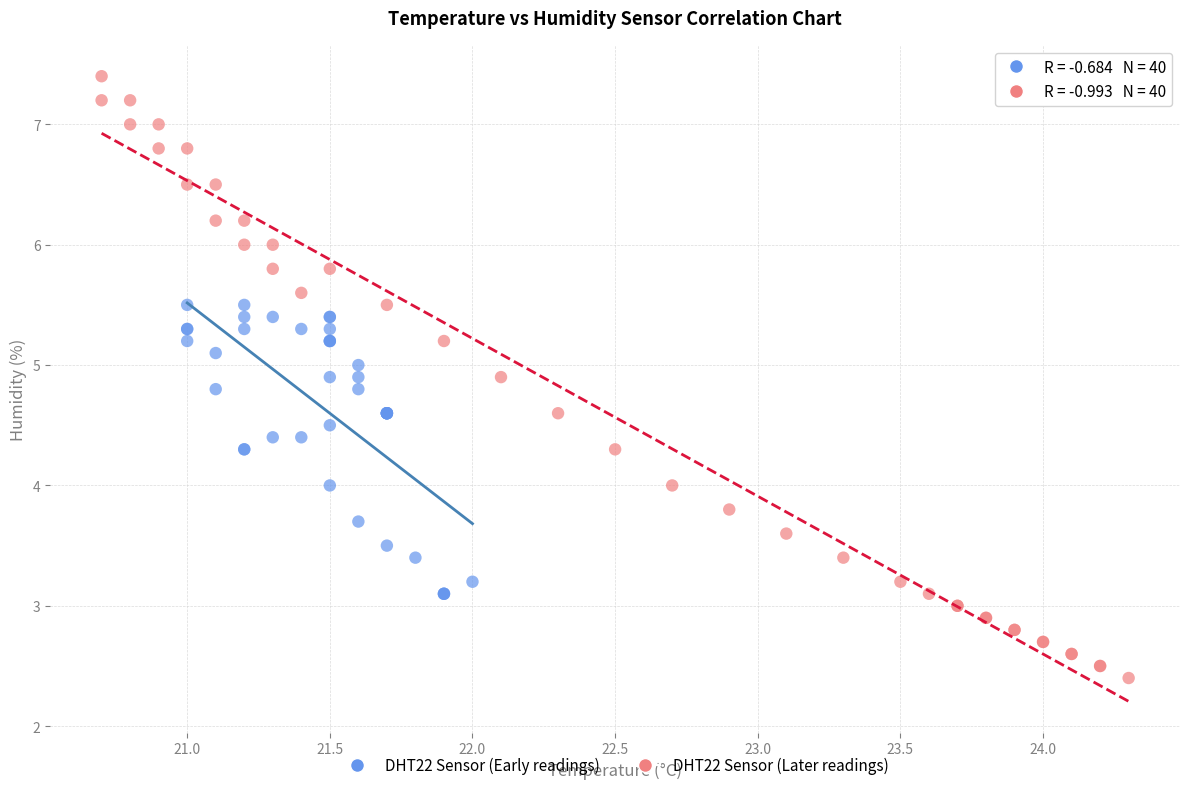

Which series reaches the minimum Y coordinate?

DHT22 Sensor (Later readings)